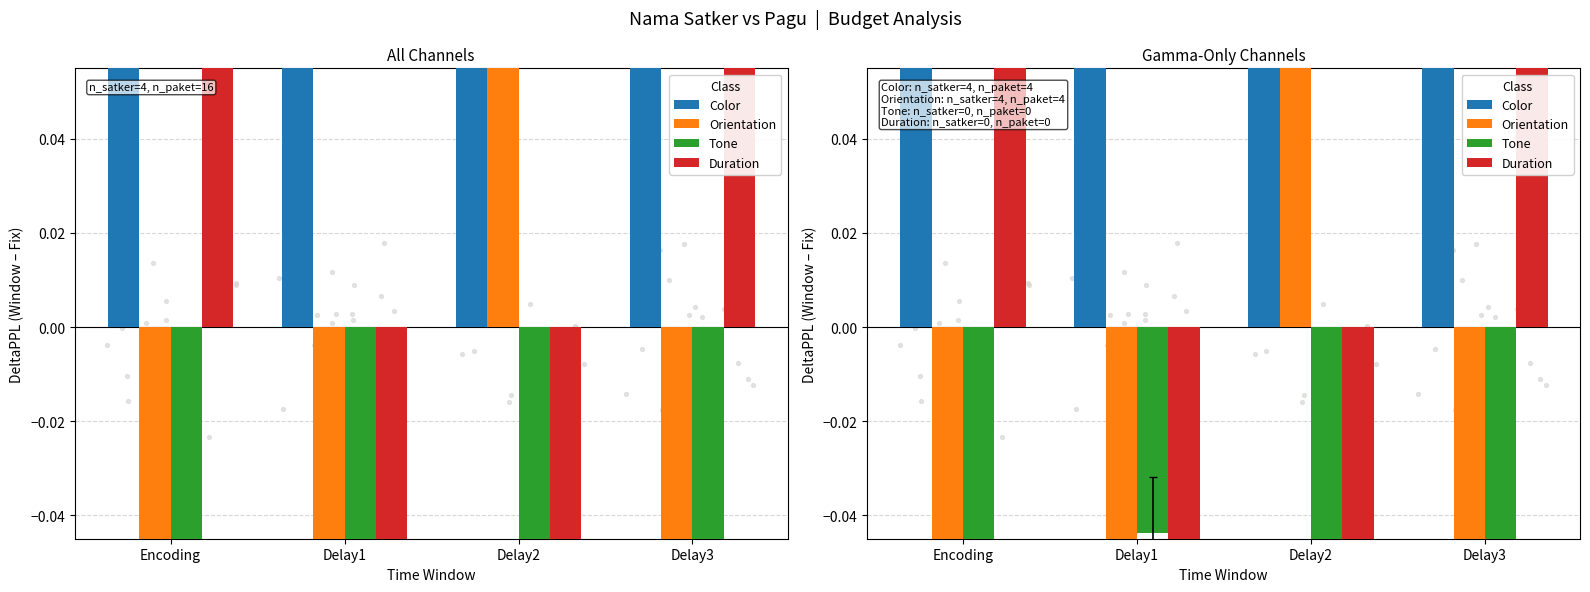

Which series reaches the minimum Y coordinate?

Duration